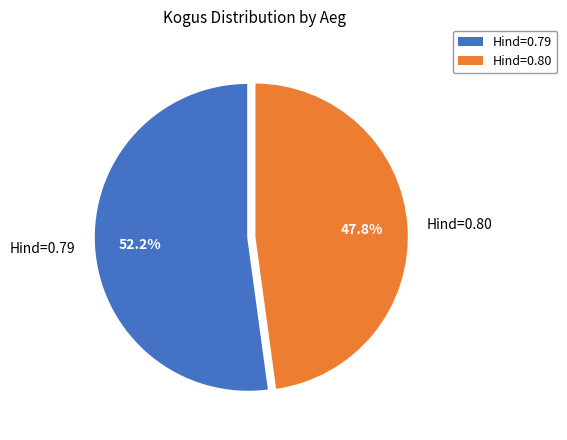

Combined, do Hind=0.80 and Hind=0.79 account for over 50%?

Yes